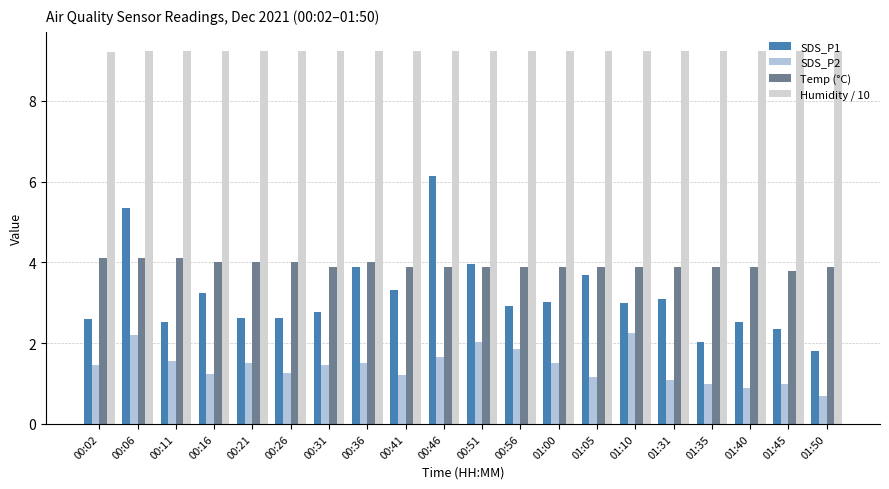

List the labels in order of Temp (°C) value, smallest first.

01:45, 00:31, 00:41, 00:46, 00:51, 00:56, 01:00, 01:05, 01:10, 01:31, 01:35, 01:40, 01:50, 00:16, 00:21, 00:26, 00:36, 00:02, 00:06, 00:11